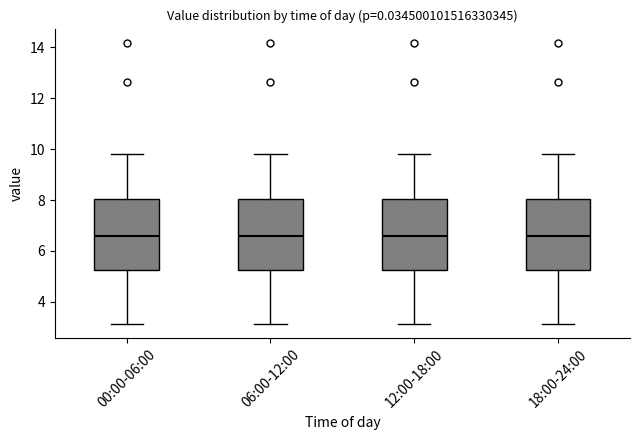

Where does the lower whisker of the box for 00:00-06:00 end on the y-axis? The values are not printed on the chart, so give them approximately, as read against the axis.

3.2